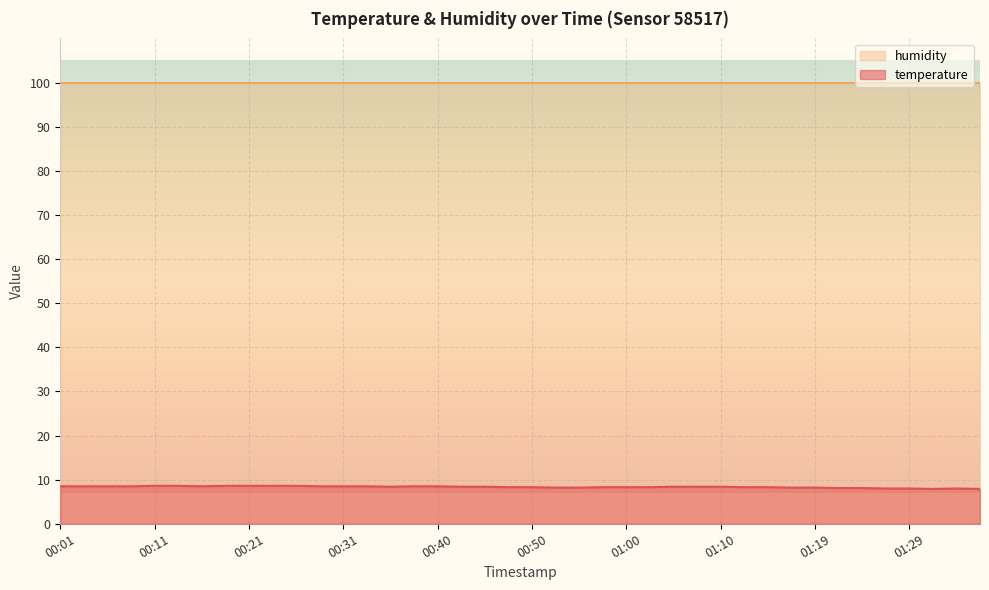

What is the label of the 22nd point from the left?

00:53